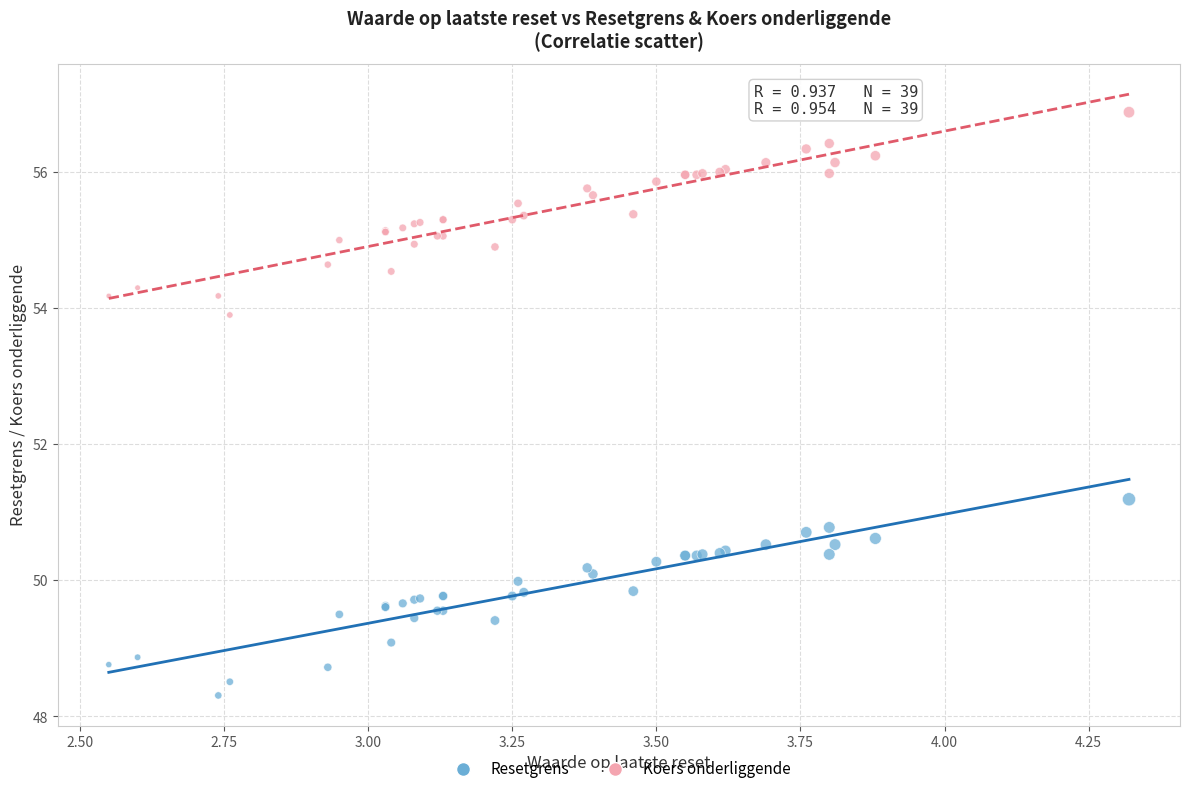

Which series contains the highest Y value?

Koers onderliggende